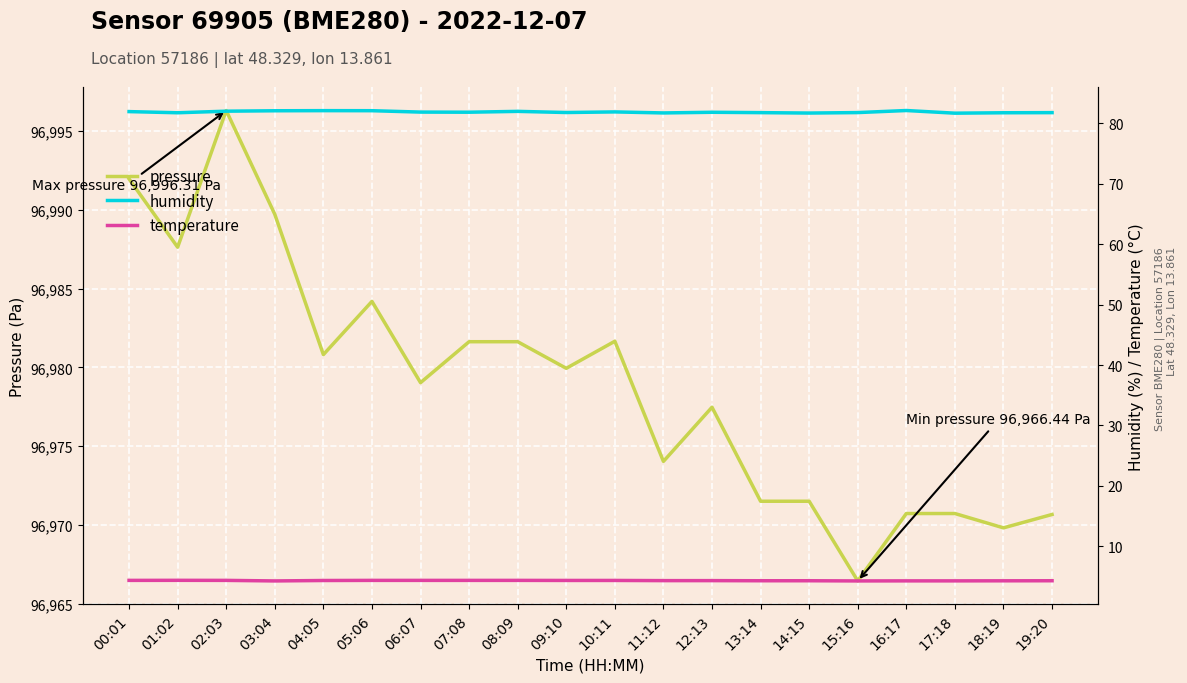

Reading left to right, extract all data points from this chart.

pressure: 00:01=96992.0	01:02=96987.6	02:03=96996.3	03:04=96989.7	04:05=96980.8	05:06=96984.2	06:07=96979.0	07:08=96981.6	08:09=96981.6	09:10=96979.9	10:11=96981.7	11:12=96974.0	12:13=96977.5	13:14=96971.5	14:15=96971.5	15:16=96966.4	16:17=96970.7	17:18=96970.7	18:19=96969.8	19:20=96970.7
humidity: 00:01=81.9	01:02=81.8	02:03=82.0	03:04=82.1	04:05=82.1	05:06=82.1	06:07=81.9	07:08=81.8	08:09=82.0	09:10=81.8	10:11=81.9	11:12=81.7	12:13=81.8	13:14=81.8	14:15=81.7	15:16=81.8	16:17=82.1	17:18=81.7	18:19=81.8	19:20=81.8
temperature: 00:01=4.4	01:02=4.4	02:03=4.4	03:04=4.3	04:05=4.3	05:06=4.4	06:07=4.4	07:08=4.4	08:09=4.4	09:10=4.3	10:11=4.3	11:12=4.3	12:13=4.3	13:14=4.3	14:15=4.3	15:16=4.3	16:17=4.3	17:18=4.3	18:19=4.3	19:20=4.3